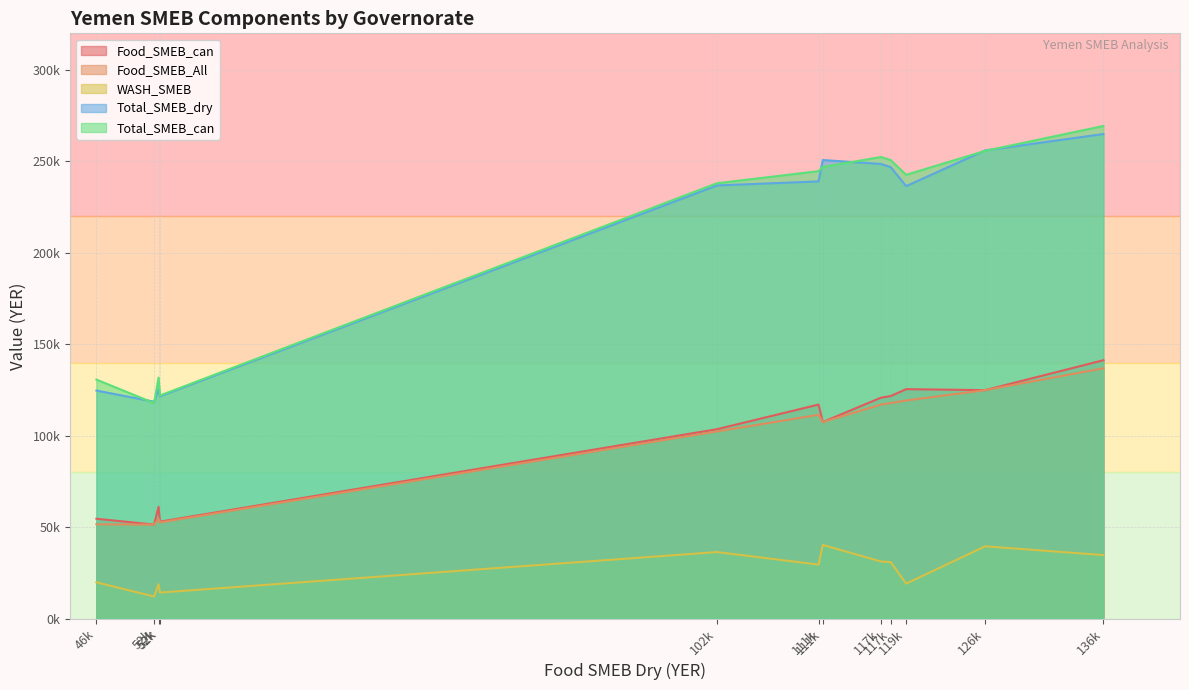

True or false: WASH_SMEB and Food_SMEB_All intersect in this chart.

False